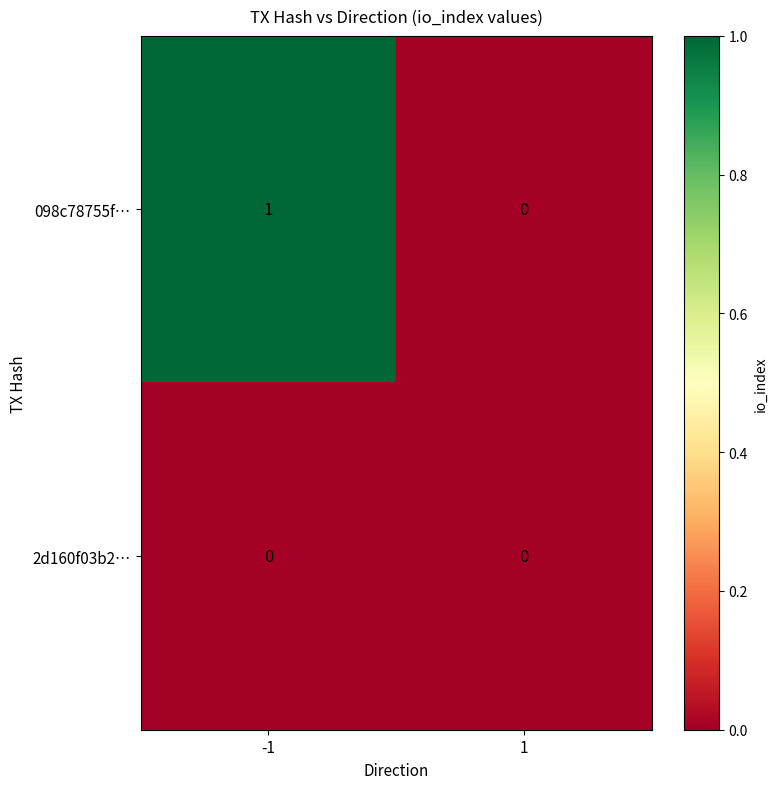

Which series changed the most between -1 and 1?

098c78755f…